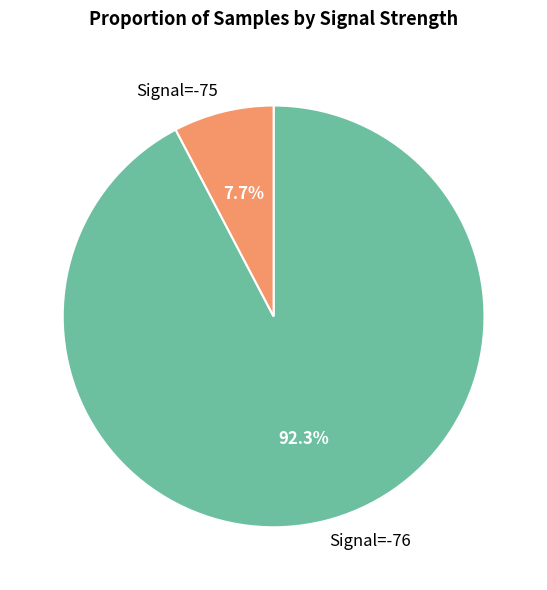

Which slice represents more than half of the pie?

Signal=-76